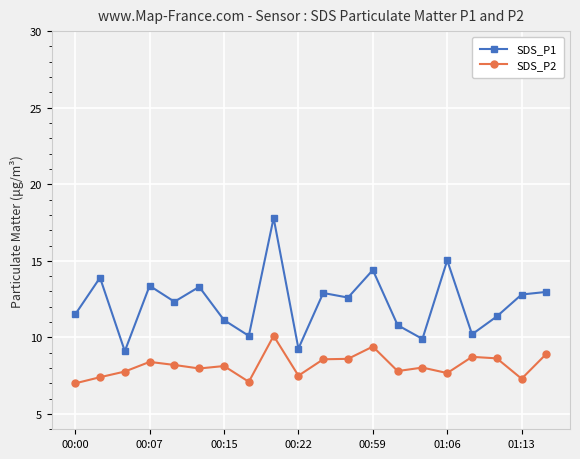

How many lines are shown in the chart?

2